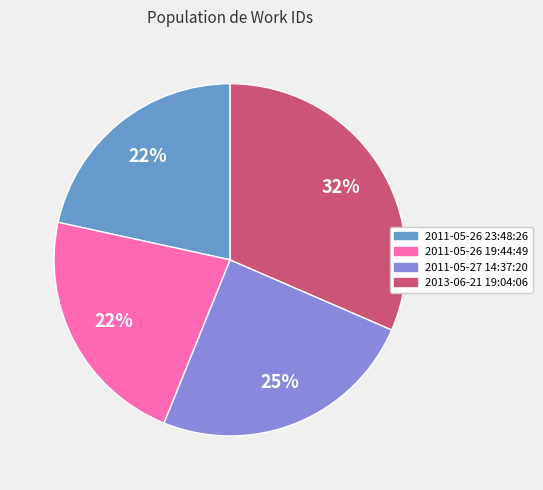

Does 2011-05-26 19:44:49 account for over 50% of the chart?

No